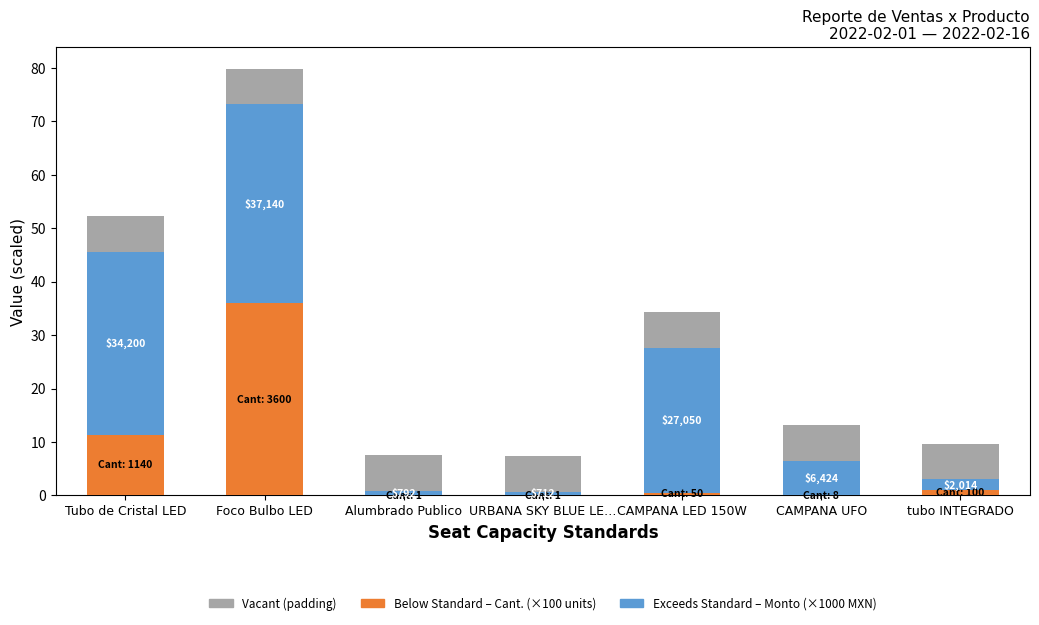

At which category is the sum across all series the highest?

Foco Bulbo LED